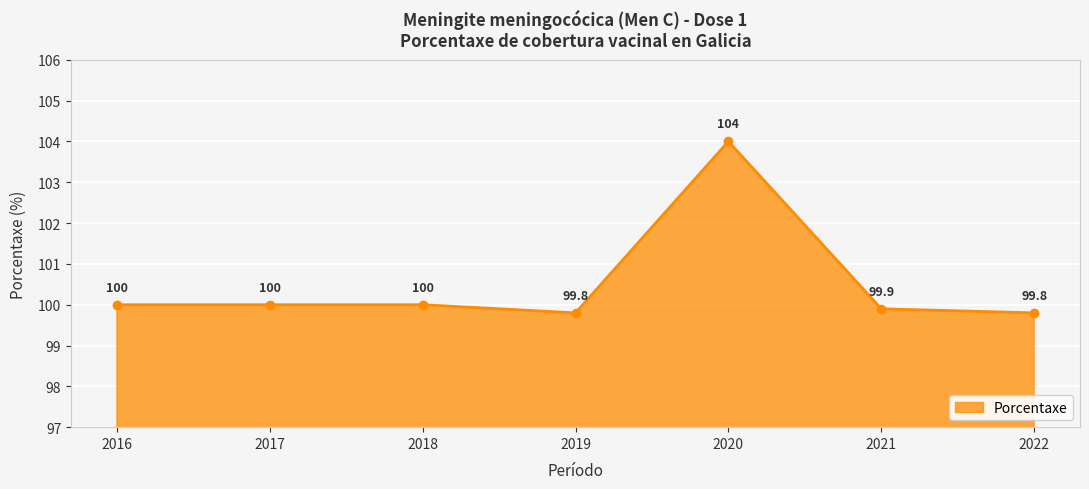

Reading right to left, list all the values displayed in this chart.

99.8	99.9	104.0	99.8	100.0	100.0	100.0